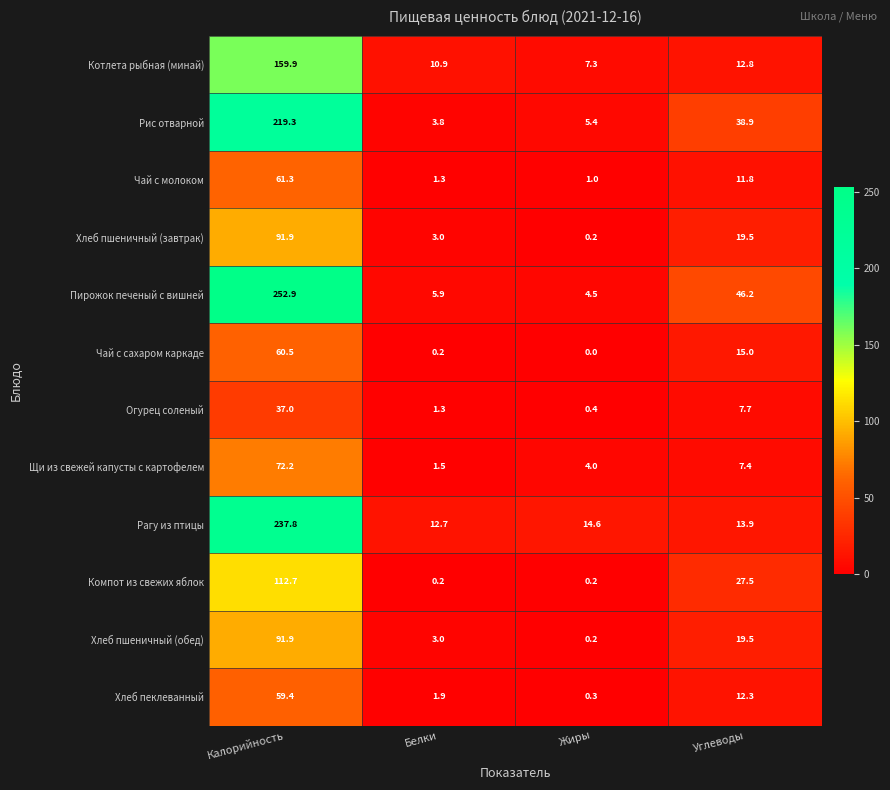

How many distinct data groups are displayed?

12